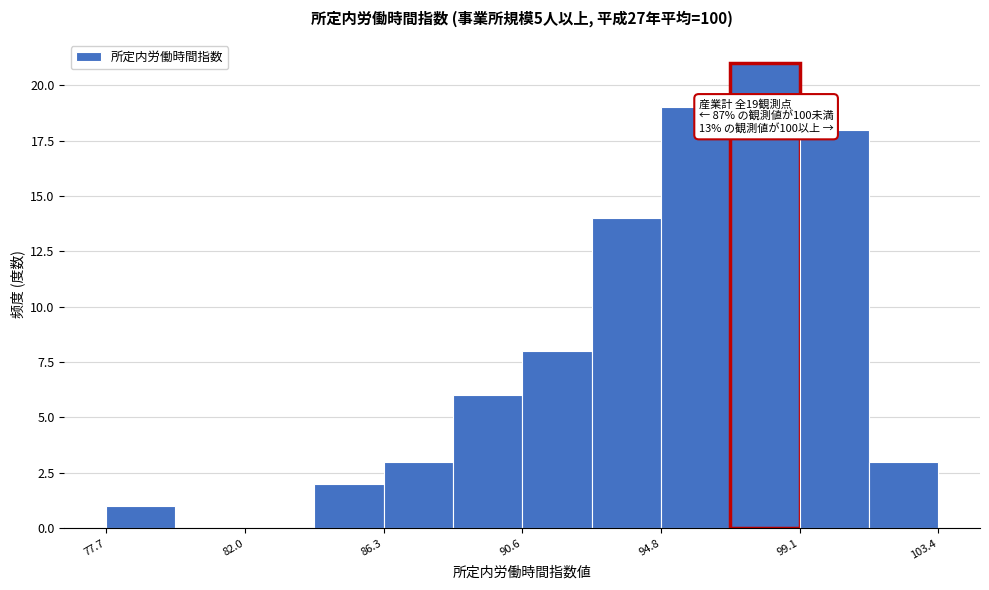

Over which range of the x-axis is the bar tallest?

97.0 to 99.0